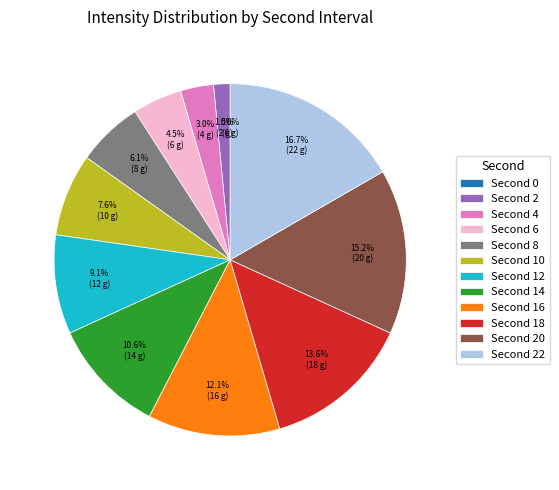

To the nearest percent, what portion does 22 represent?

17%